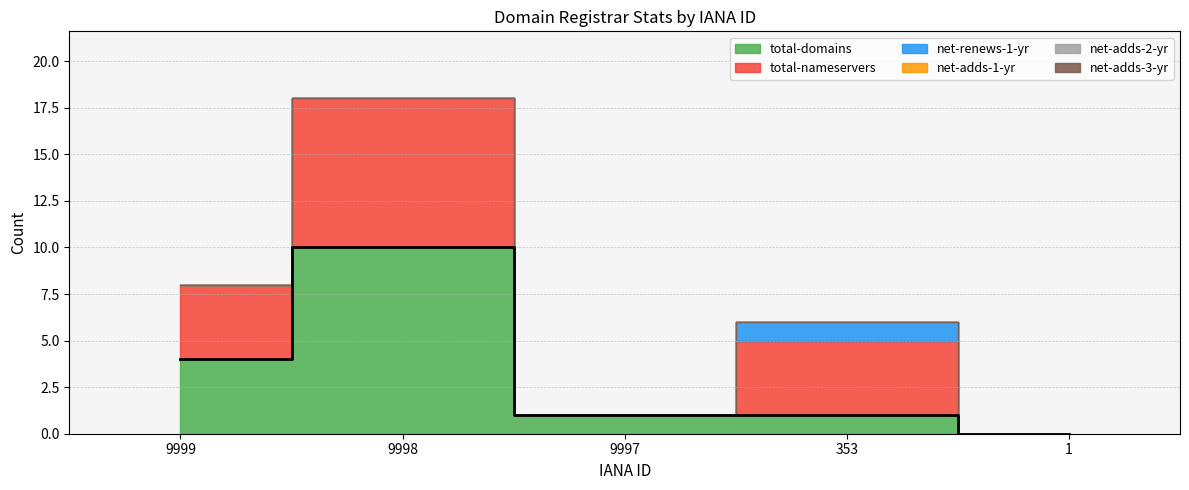

What is the highest value of the total-nameservers series?

8